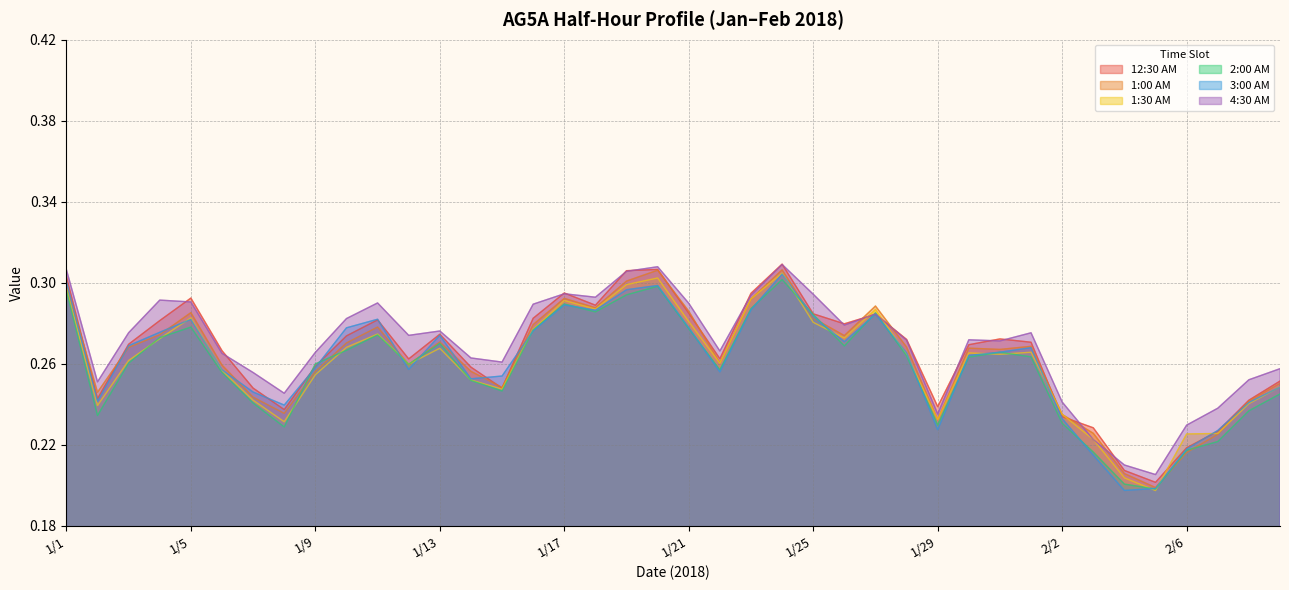

What is the maximum value shown in the chart?

0.3